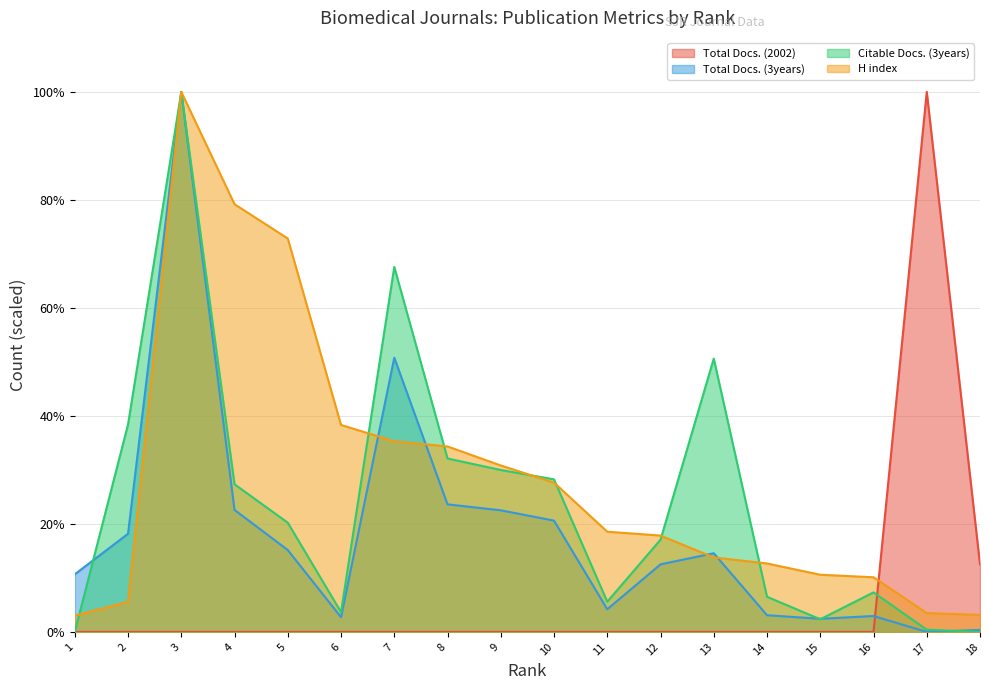

Reading left to right, transcribe all the data shown in this chart.

Total Docs. (2002): 18=12.5	17=100.0	16=0.0	15=0.0	14=0.0	13=0.0	12=0.0	11=0.0	10=0.0	9=0.0	8=0.0	7=0.0	6=0.0	5=0.0	4=0.0	3=0.0	2=0.0	1=0.0
Total Docs. (3years): 18=0.4	17=0.0	16=2.9	15=2.4	14=3.1	13=14.6	12=12.5	11=4.2	10=20.6	9=22.5	8=23.6	7=50.8	6=2.7	5=15.2	4=22.6	3=100.0	2=18.2	1=10.7
Citable Docs. (3years): 18=0.0	17=0.4	16=7.3	15=2.3	14=6.5	13=50.6	12=17.1	11=5.6	10=28.3	9=30.0	8=32.1	7=67.6	6=3.7	5=20.2	4=27.3	3=100.0	2=38.4	1=0.0
H index: 18=3.1	17=3.5	16=10.1	15=10.6	14=12.7	13=13.8	12=17.8	11=18.6	10=27.6	9=30.8	8=34.3	7=35.3	6=38.3	5=72.9	4=79.2	3=100.0	2=5.6	1=3.0